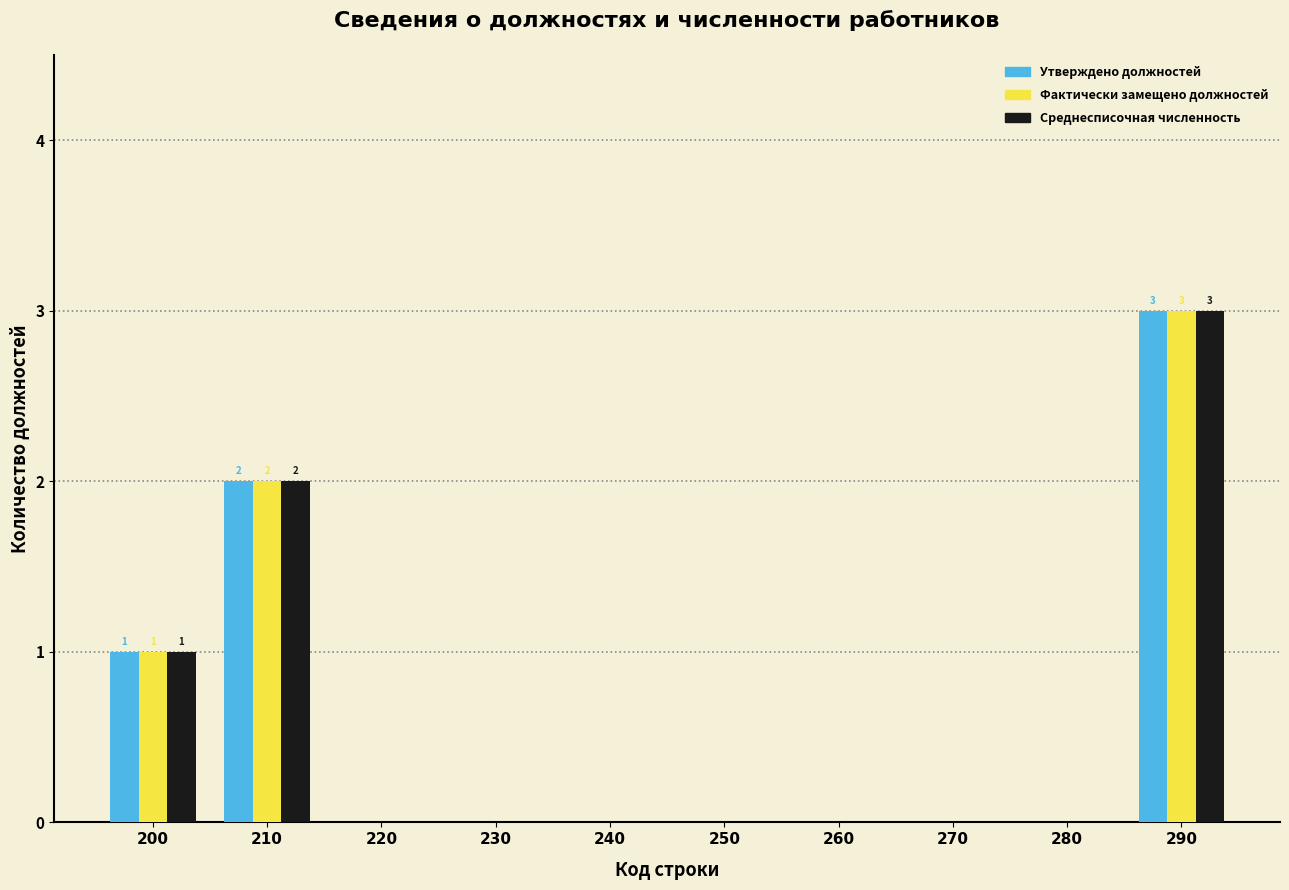

Reading right to left, transcribe all the data shown in this chart.

Утверждено должностей: 290=3	280=0	270=0	260=0	250=0	240=0	230=0	220=0	210=2	200=1
Фактически замещено должностей: 290=3	280=0	270=0	260=0	250=0	240=0	230=0	220=0	210=2	200=1
Среднесписочная численность: 290=3	280=0	270=0	260=0	250=0	240=0	230=0	220=0	210=2	200=1